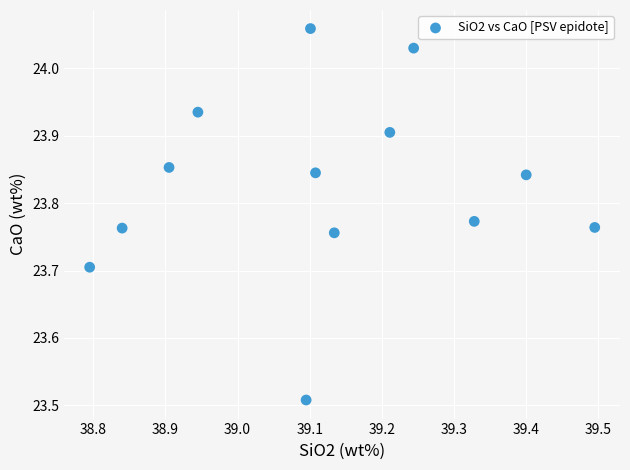

What is the range of X values (max minus min)?

0.7